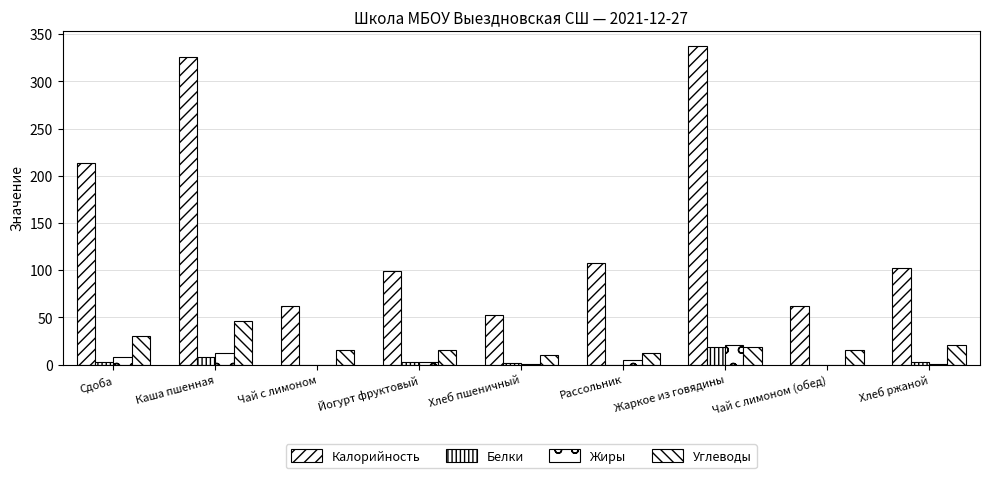

How many distinct data groups are displayed?

4